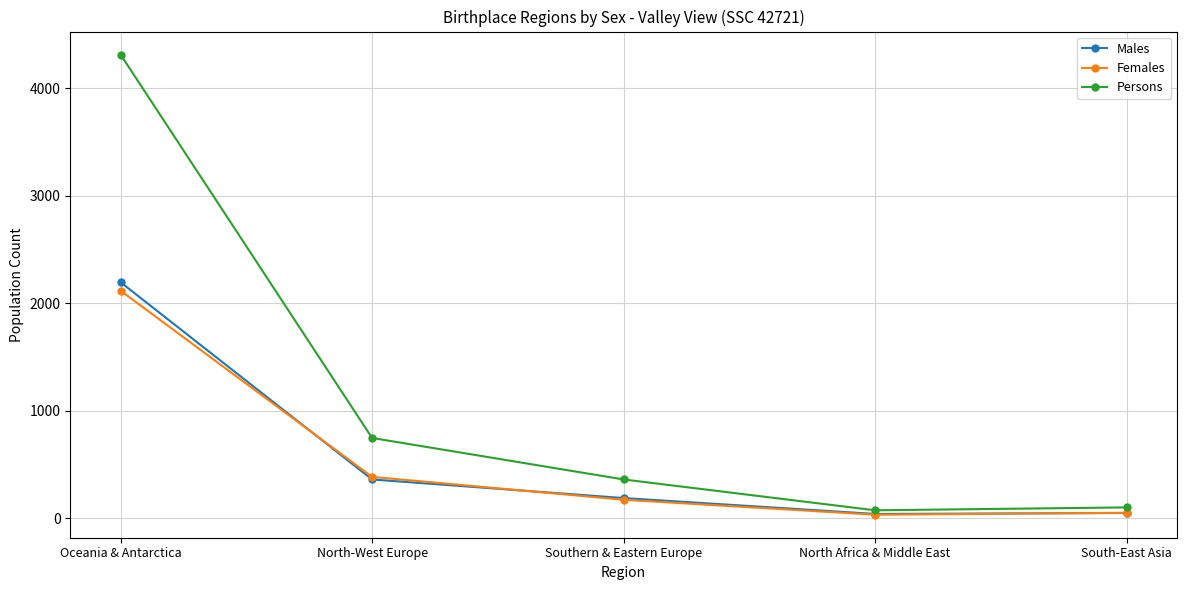

At how many categories does at least one series exceed 678?

2